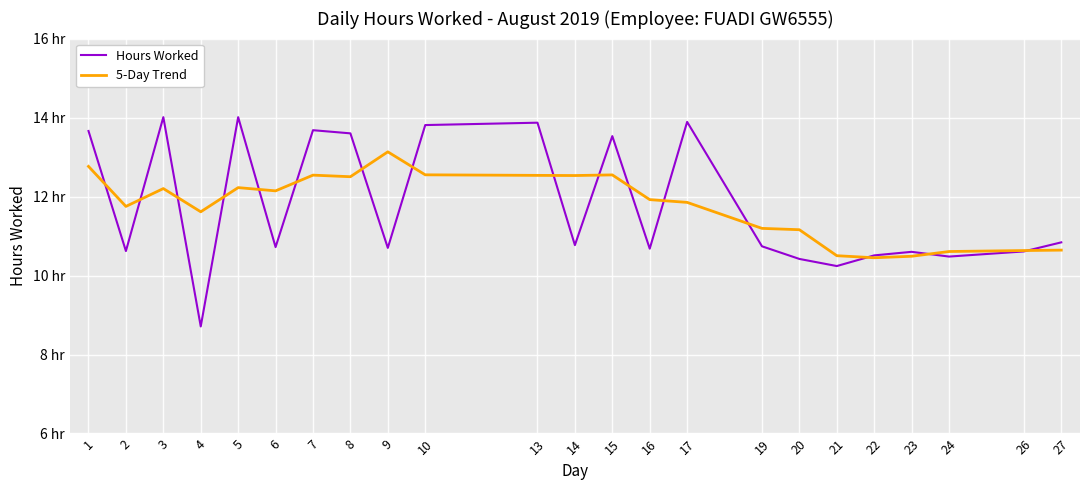

Is the value of 5-Day Trend at 24 greater than the value of Hours Worked at 9?

No